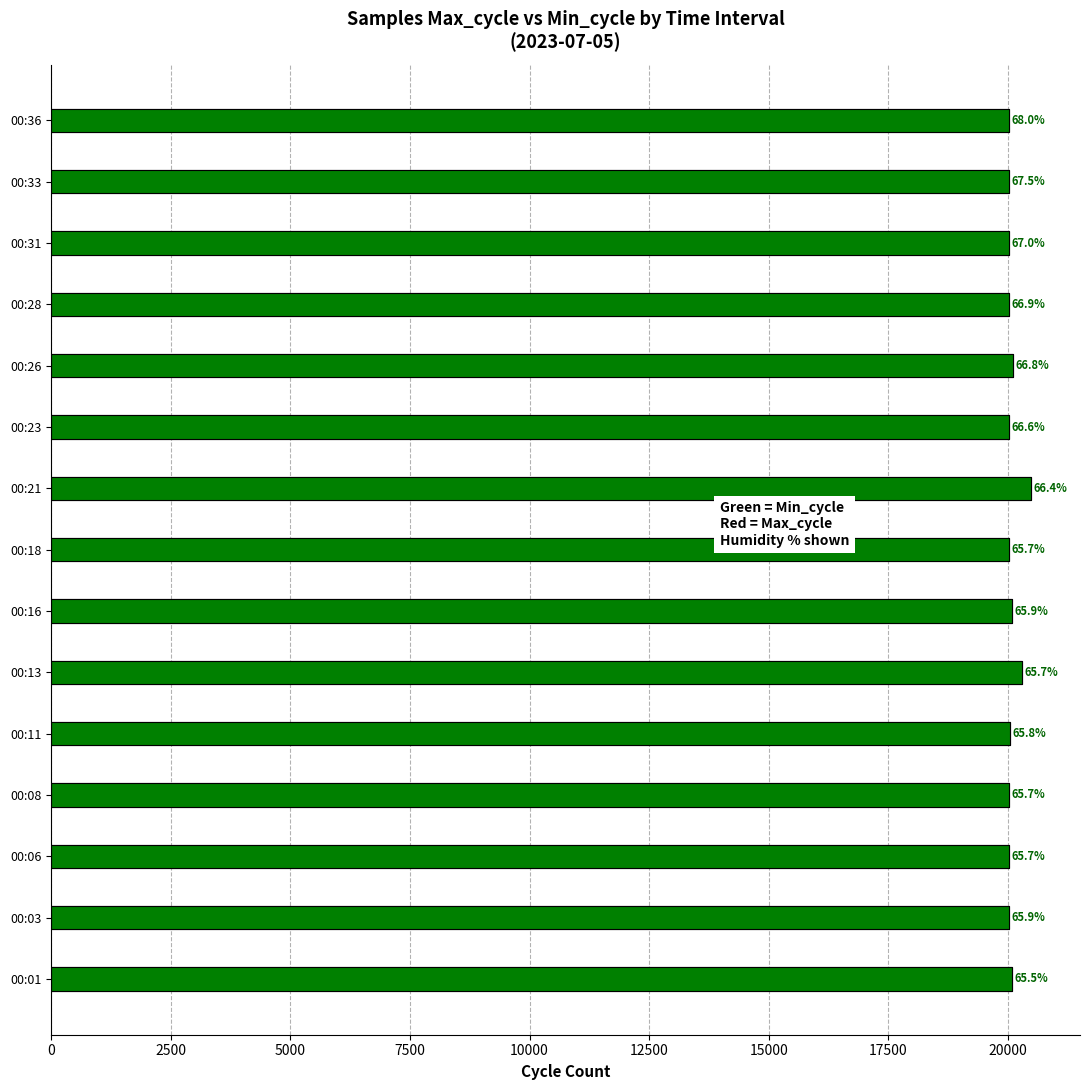

How many values in the Min_cycle series exceed 20028?

7